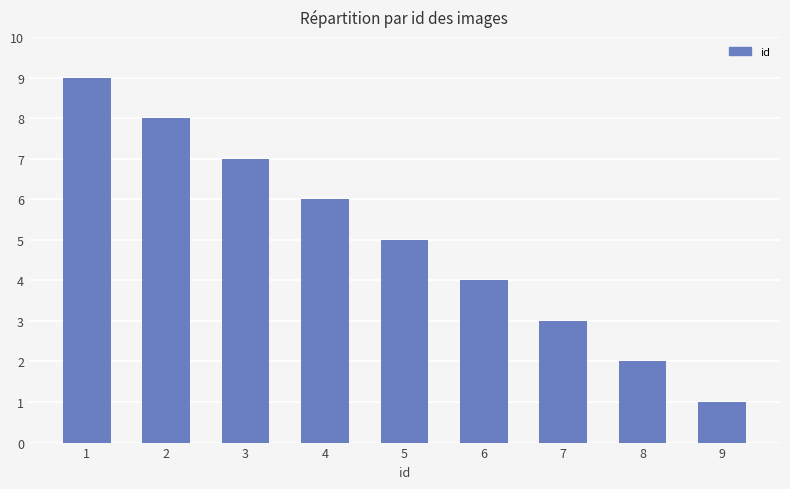

Reading left to right, what are all the values shown in this chart?

1=9	2=8	3=7	4=6	5=5	6=4	7=3	8=2	9=1